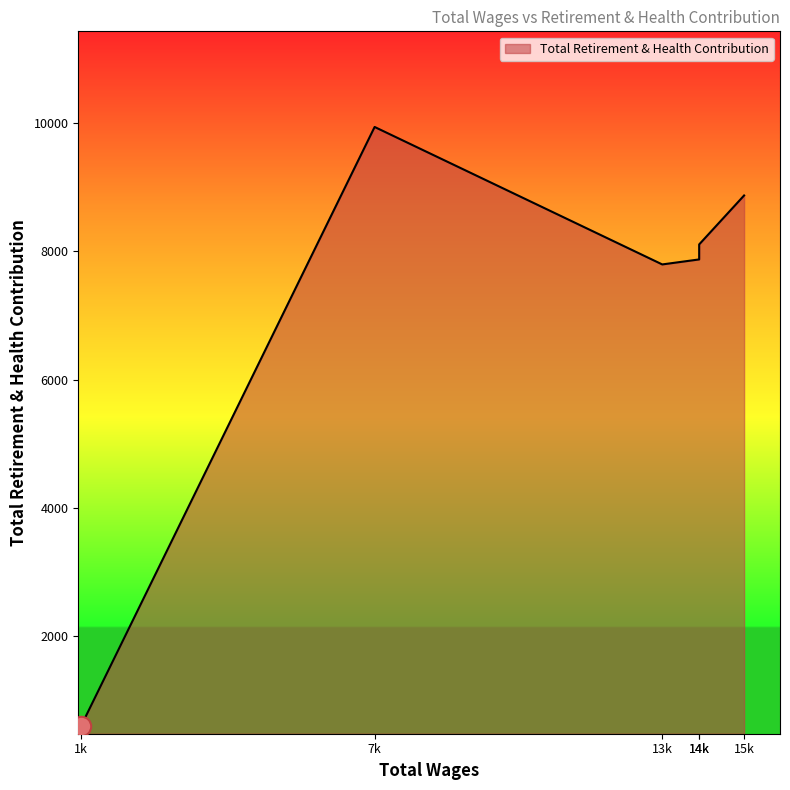

How many series are shown in this chart?

1